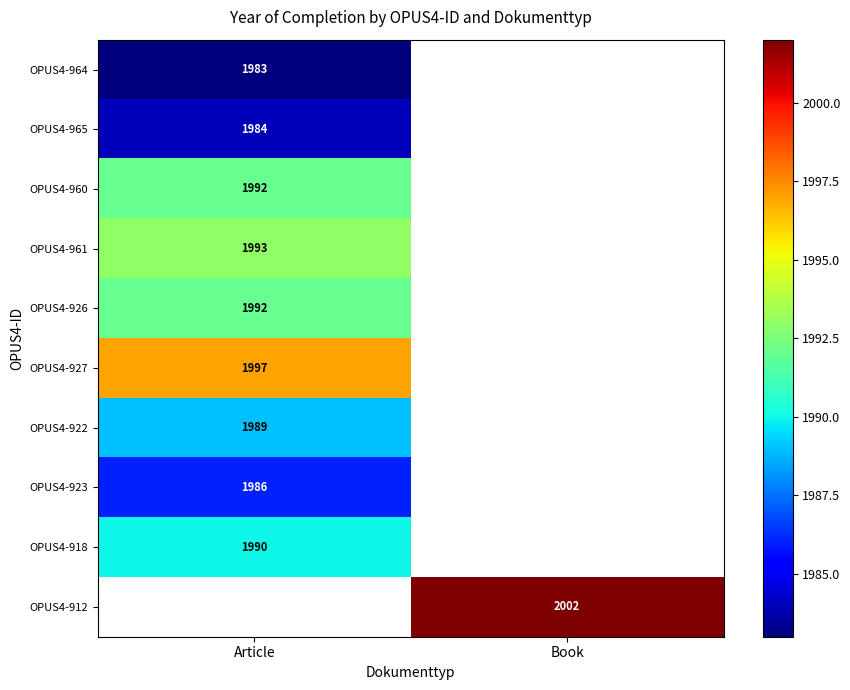

The OPUS4-961 series shows 2670 at Article. True or false?

False